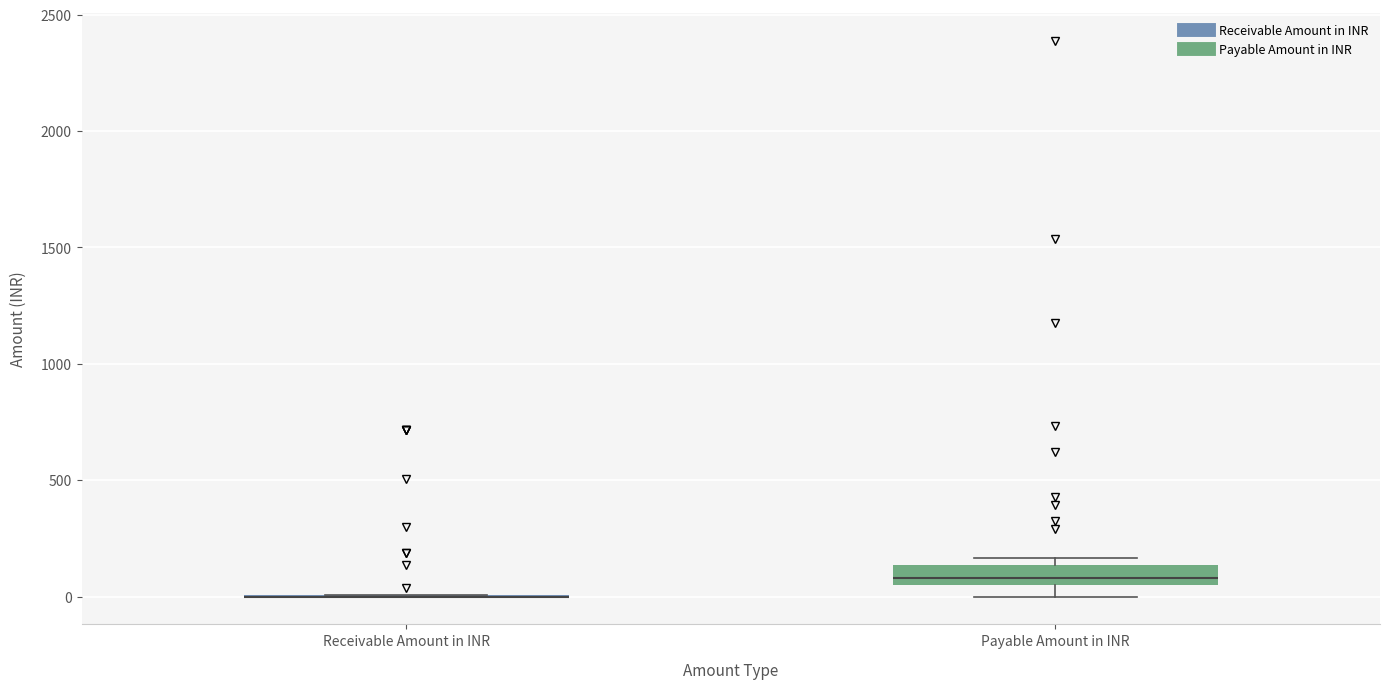

Reading left to right, transcribe this box plot: for each box, give where its median line is, the range the box spans, and where its two whiskers end, as read against the y-axis. The values are not printed on the chart, so give them approximately, as read against the axis.

Receivable Amount in INR: box collapsed to a line at 0, whiskers 0 to 0
Payable Amount in INR: median 100, box 50 to 150, whiskers 0 to 150 (just above the box's upper edge)